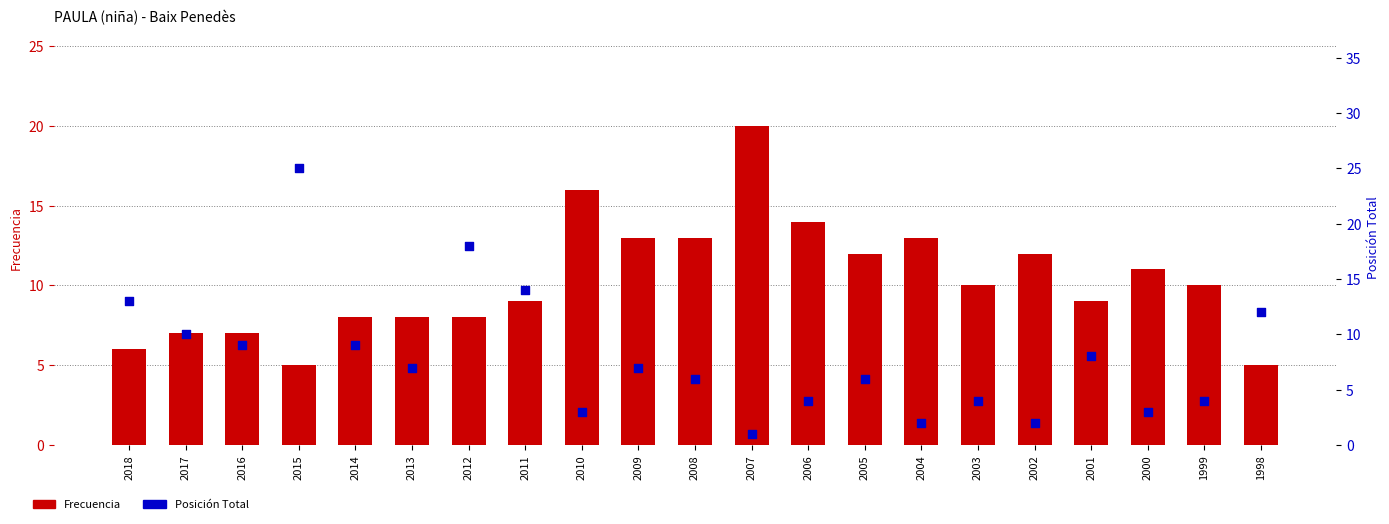

At how many categories does at least one series exceed 15?

4